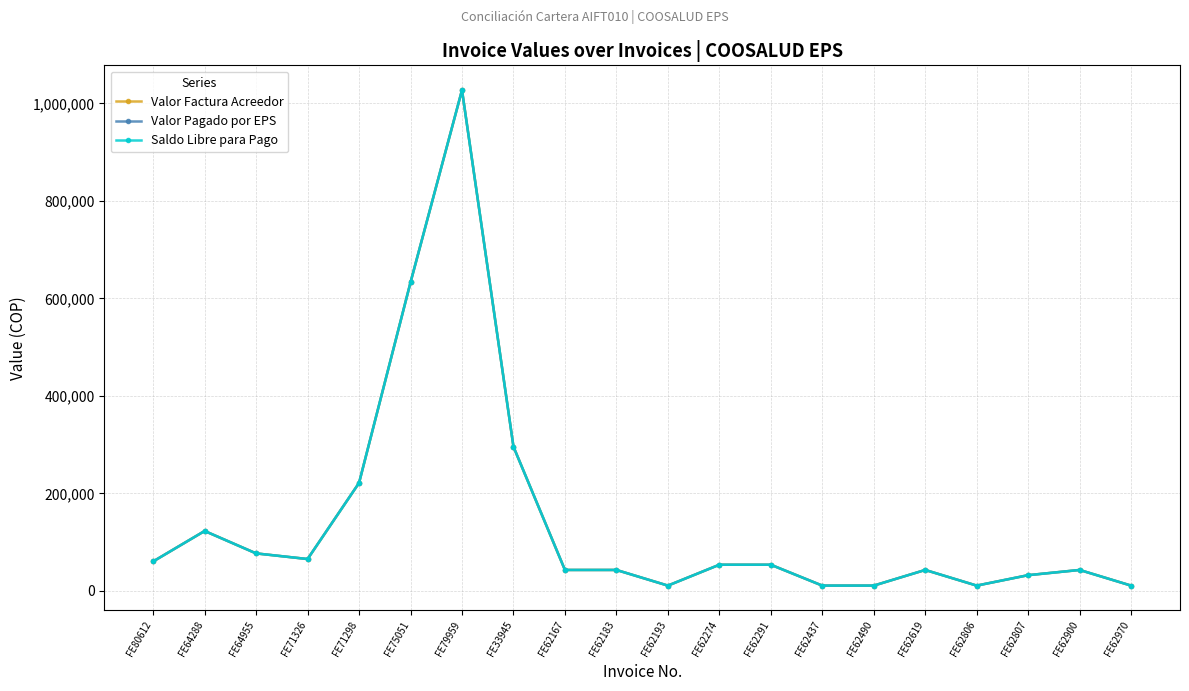

Does the chart have visible grid lines?

Yes